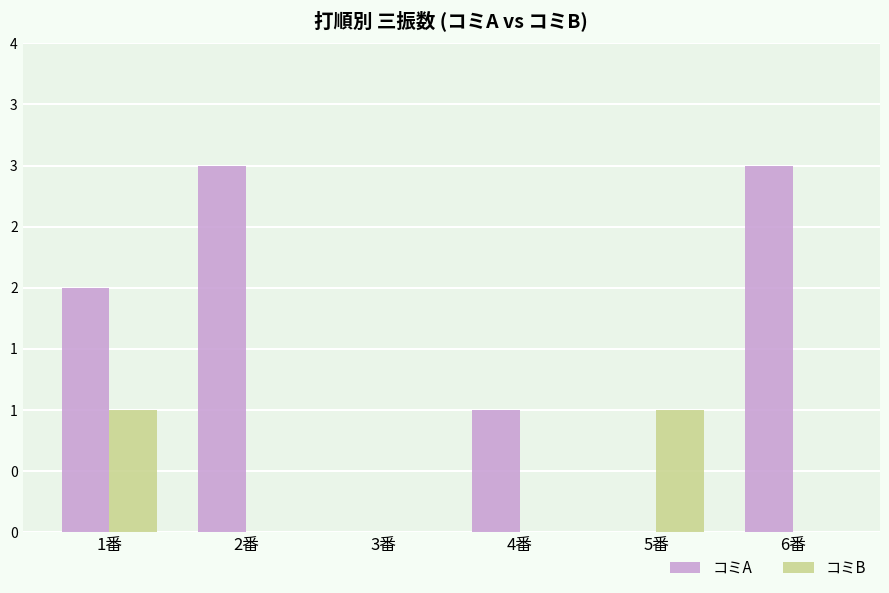

Are the bars horizontal?

No